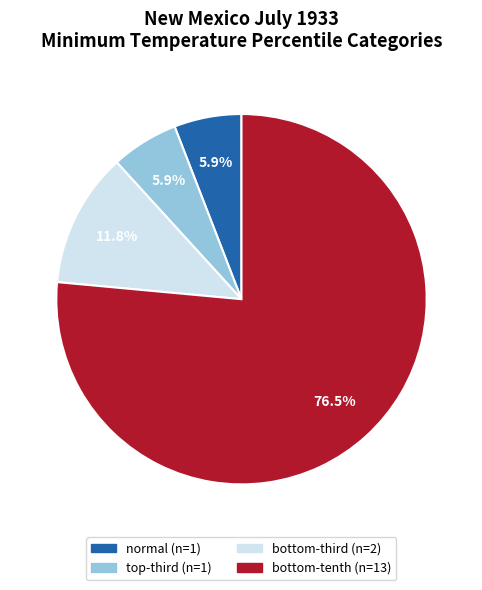

Does any single category account for the majority?

Yes